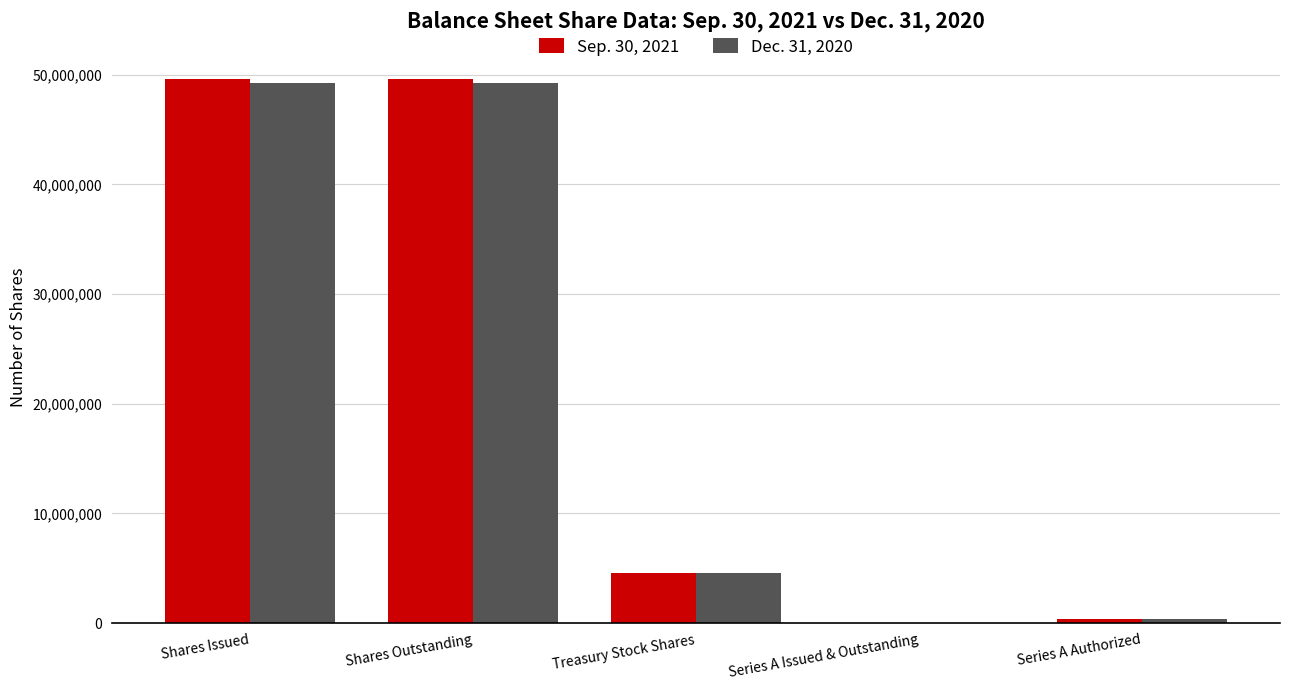

What are all the series names shown in the legend?

Sep. 30, 2021, Dec. 31, 2020